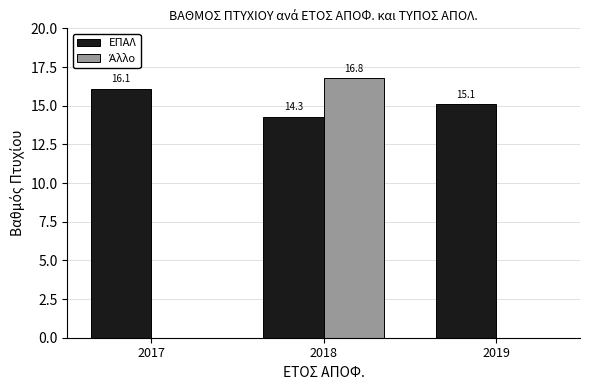

At which category does the chart reach its peak across all series?

2018